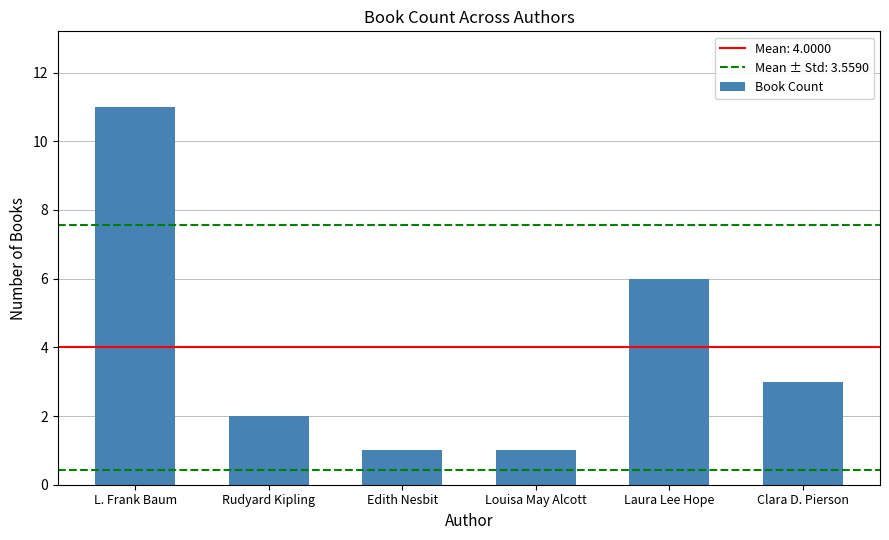

At which label does the data first exceed 3?

L. Frank Baum